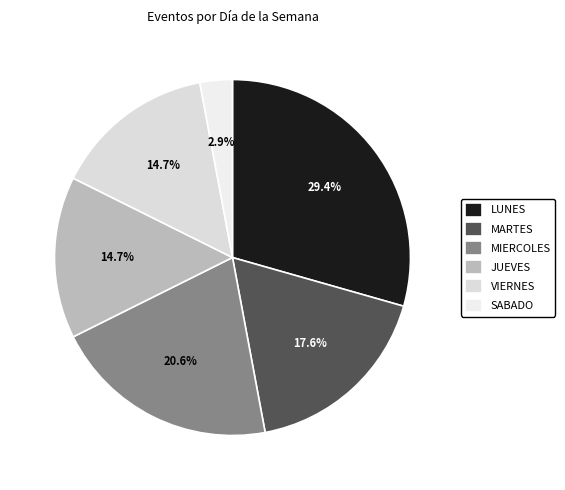

Which category has the smallest portion of the pie?

SABADO